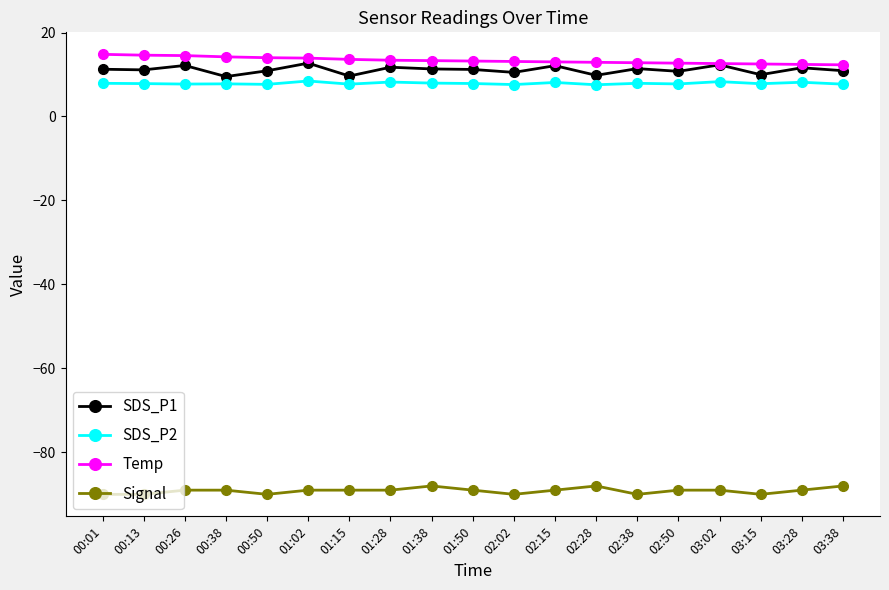

What value does the Signal series have at 01:38?

-88.0